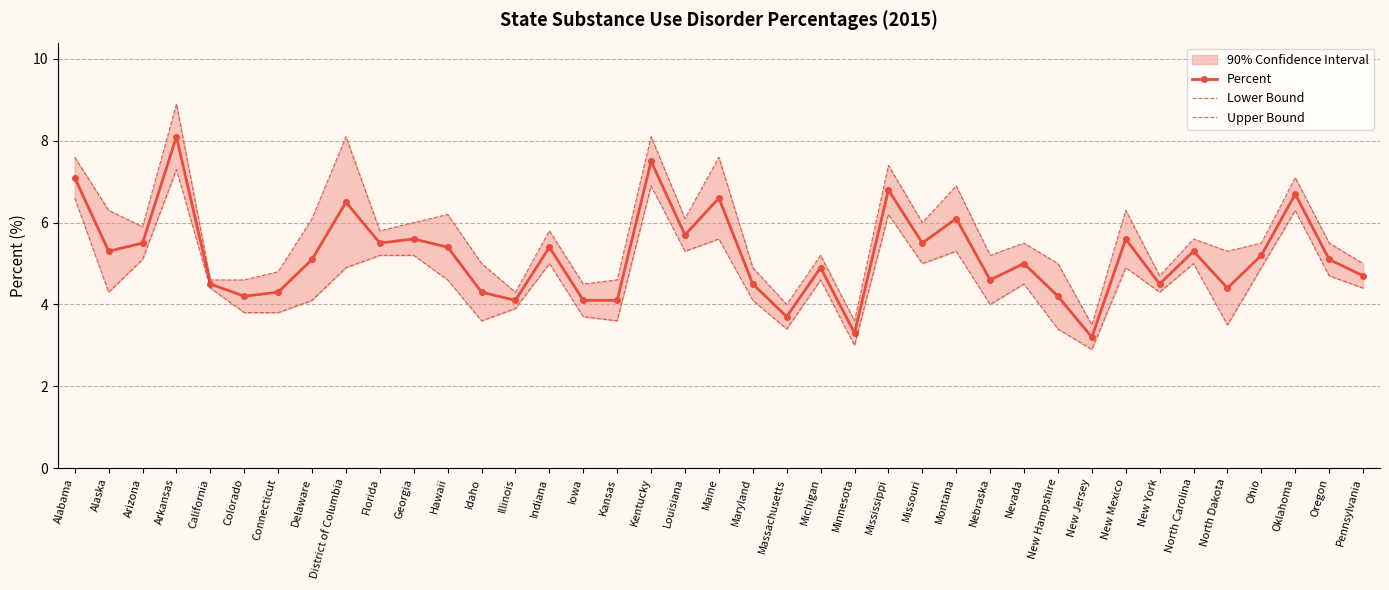

Reading right to left, what are all the values shown in this chart?

Percent: Pennsylvania=4.7	Oregon=5.1	Oklahoma=6.7	Ohio=5.2	North Dakota=4.4	North Carolina=5.3	New York=4.5	New Mexico=5.6	New Jersey=3.2	New Hampshire=4.2	Nevada=5.0	Nebraska=4.6	Montana=6.1	Missouri=5.5	Mississippi=6.8	Minnesota=3.3	Michigan=4.9	Massachusetts=3.7	Maryland=4.5	Maine=6.6	Louisiana=5.7	Kentucky=7.5	Kansas=4.1	Iowa=4.1	Indiana=5.4	Illinois=4.1	Idaho=4.3	Hawaii=5.4	Georgia=5.6	Florida=5.5	District of Columbia=6.5	Delaware=5.1	Connecticut=4.3	Colorado=4.2	California=4.5	Arkansas=8.1	Arizona=5.5	Alaska=5.3	Alabama=7.1
Lower Bound: Pennsylvania=4.4	Oregon=4.7	Oklahoma=6.3	Ohio=4.9	North Dakota=3.5	North Carolina=5.0	New York=4.3	New Mexico=4.9	New Jersey=2.9	New Hampshire=3.4	Nevada=4.5	Nebraska=4.0	Montana=5.3	Missouri=5.0	Mississippi=6.2	Minnesota=3.0	Michigan=4.6	Massachusetts=3.4	Maryland=4.1	Maine=5.6	Louisiana=5.3	Kentucky=6.9	Kansas=3.6	Iowa=3.7	Indiana=5.0	Illinois=3.9	Idaho=3.6	Hawaii=4.6	Georgia=5.2	Florida=5.2	District of Columbia=4.9	Delaware=4.1	Connecticut=3.8	Colorado=3.8	California=4.4	Arkansas=7.3	Arizona=5.1	Alaska=4.3	Alabama=6.6
Upper Bound: Pennsylvania=5.0	Oregon=5.5	Oklahoma=7.1	Ohio=5.5	North Dakota=5.3	North Carolina=5.6	New York=4.7	New Mexico=6.3	New Jersey=3.5	New Hampshire=5.0	Nevada=5.5	Nebraska=5.2	Montana=6.9	Missouri=6.0	Mississippi=7.4	Minnesota=3.6	Michigan=5.2	Massachusetts=4.0	Maryland=4.9	Maine=7.6	Louisiana=6.1	Kentucky=8.1	Kansas=4.6	Iowa=4.5	Indiana=5.8	Illinois=4.3	Idaho=5.0	Hawaii=6.2	Georgia=6.0	Florida=5.8	District of Columbia=8.1	Delaware=6.1	Connecticut=4.8	Colorado=4.6	California=4.6	Arkansas=8.9	Arizona=5.9	Alaska=6.3	Alabama=7.6